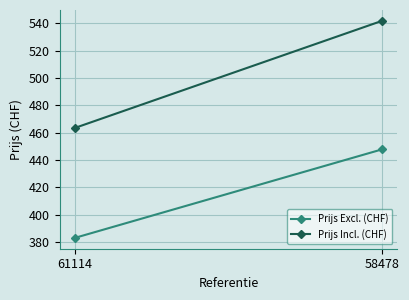

Rank the series at 61114 from highest to lowest value.

Prijs Incl. (CHF), Prijs Excl. (CHF)